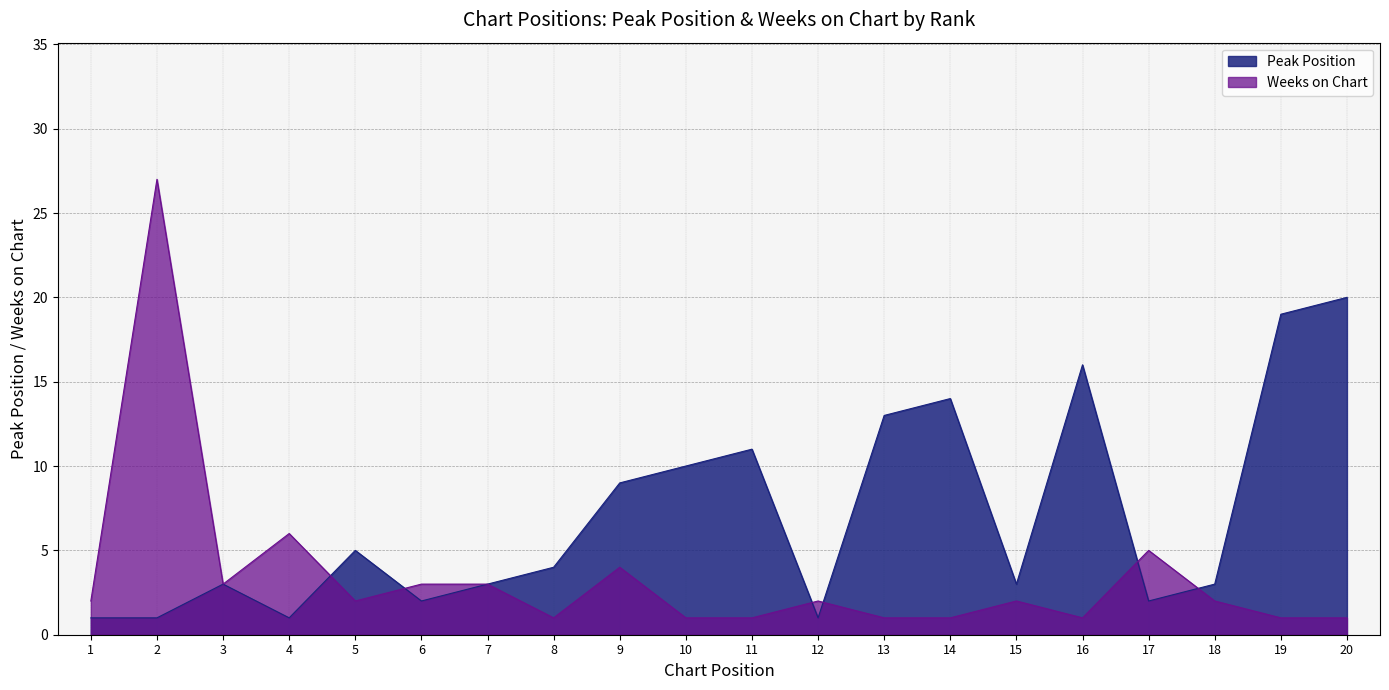

Where does the Peak Position series first go above 4?

5